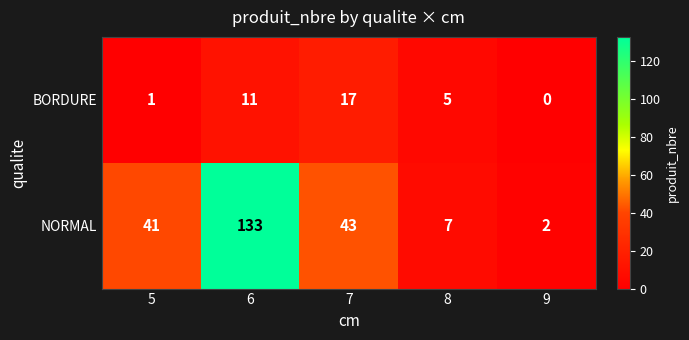

How many series are shown in this chart?

2